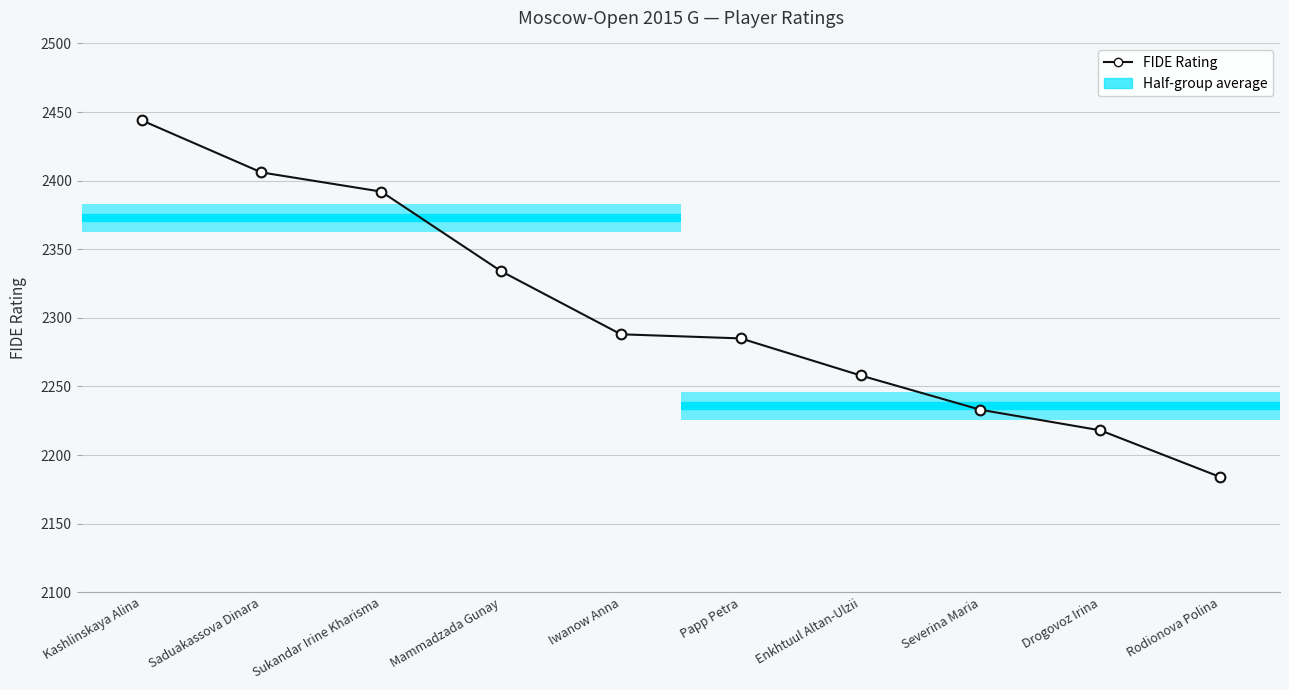

How many lines are shown in the chart?

1